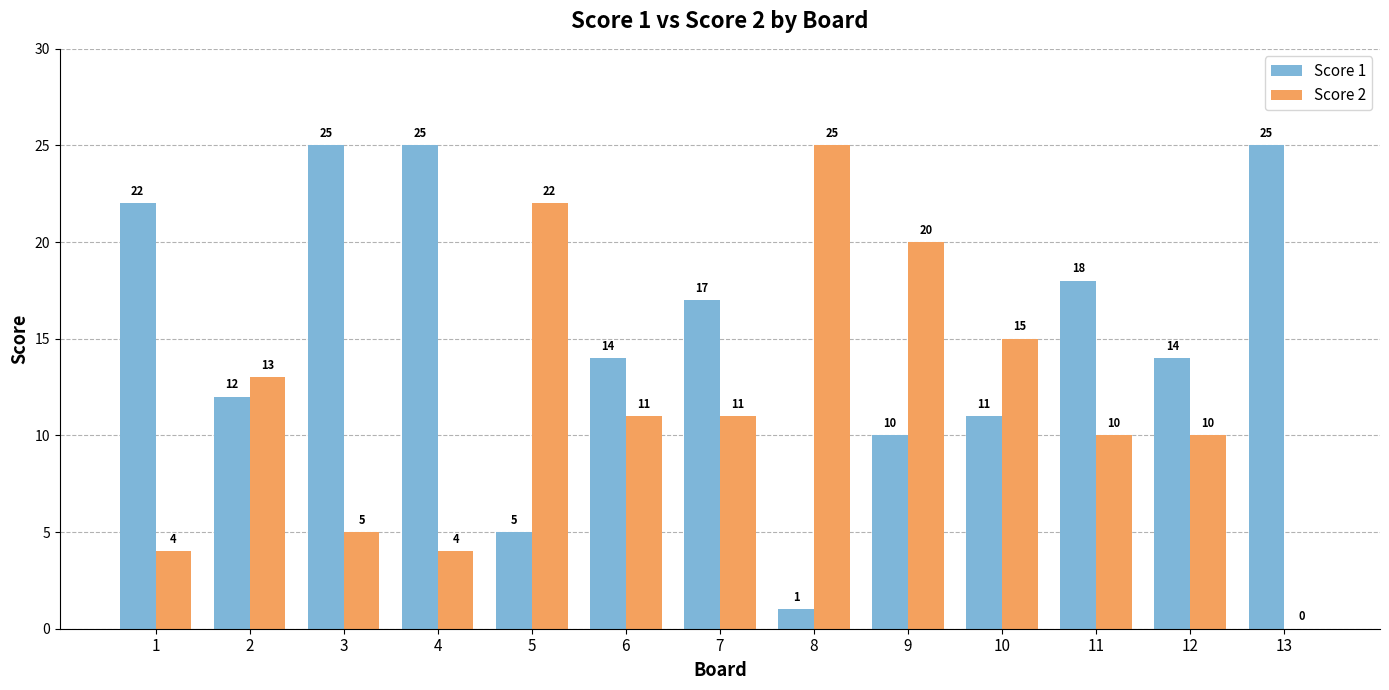

At which label does Score 2 first exceed 11?

2